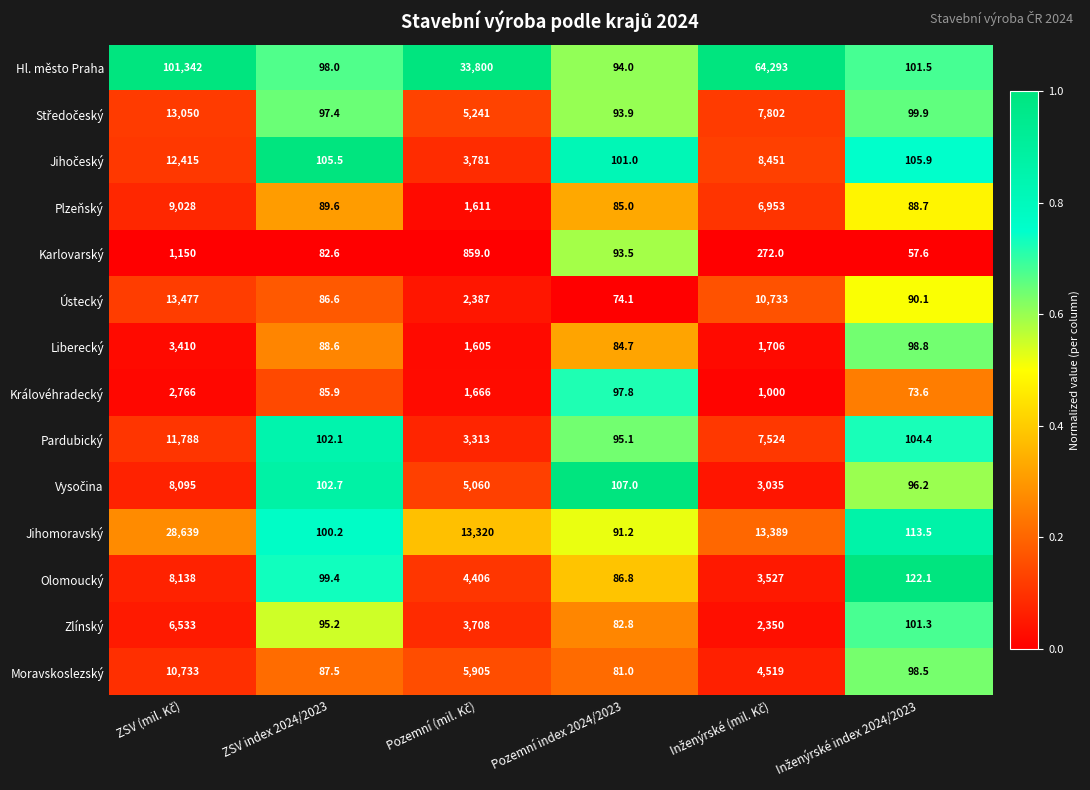

What is the average value of the Jihomoravský series?

9275.5